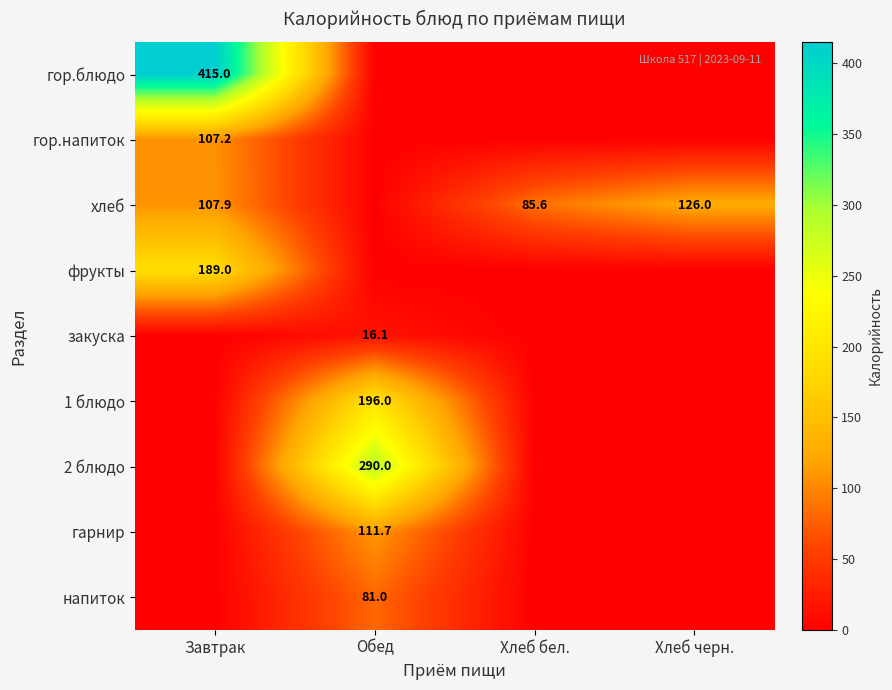

The value of напиток at Обед is 112.5. True or false?

False